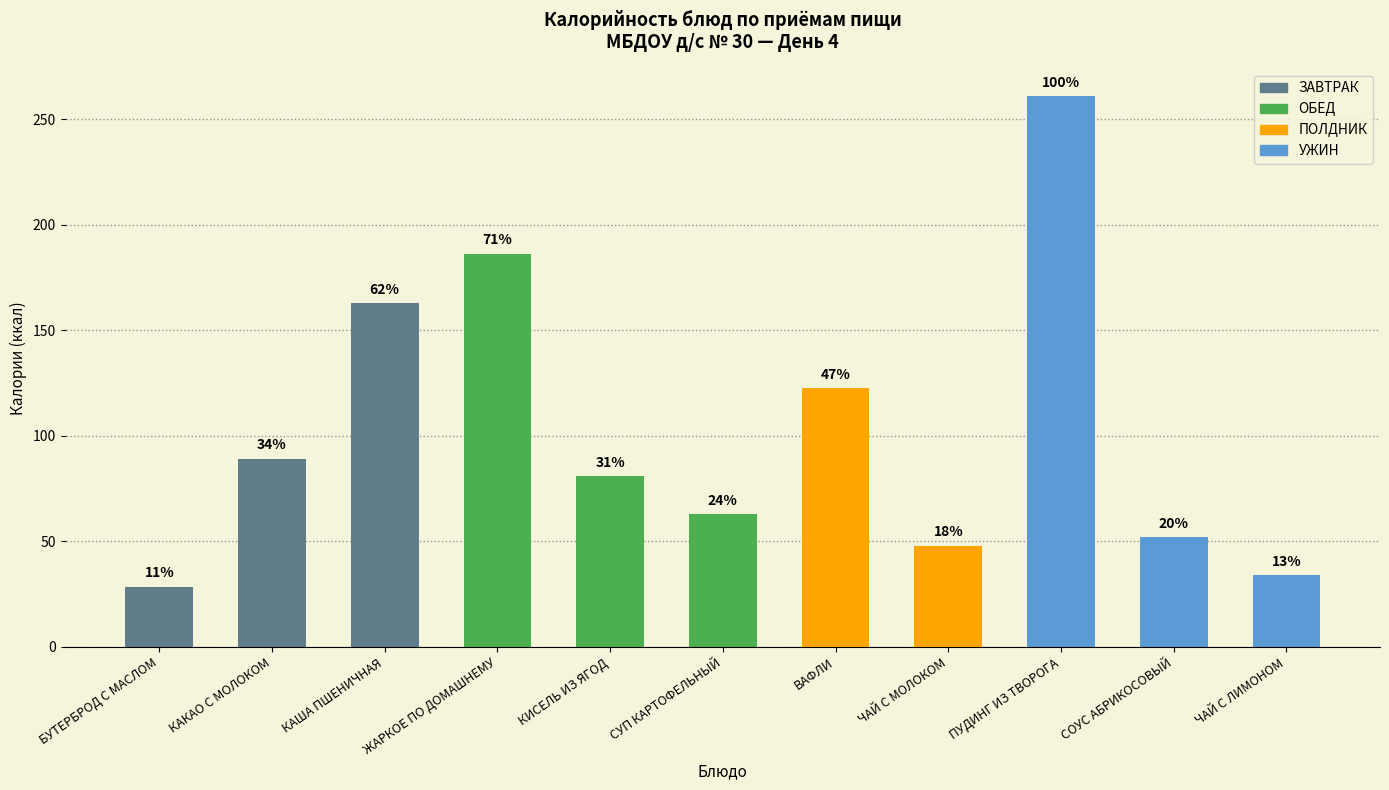

True or false: the data shows 34.2 at ЧАЙ С ЛИМОНОМ.

True